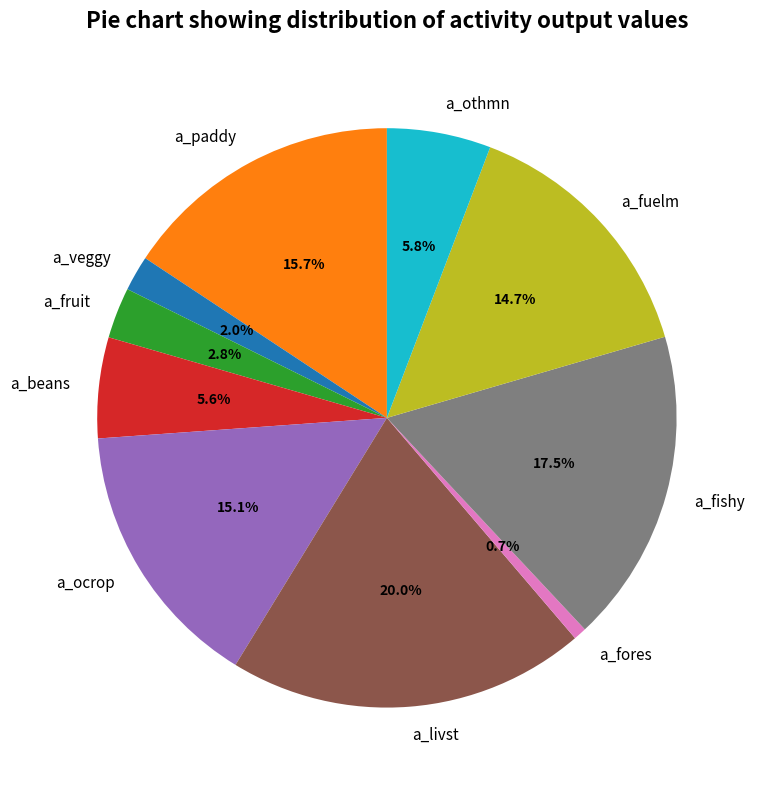

Which category has the biggest portion of the pie?

a_livst